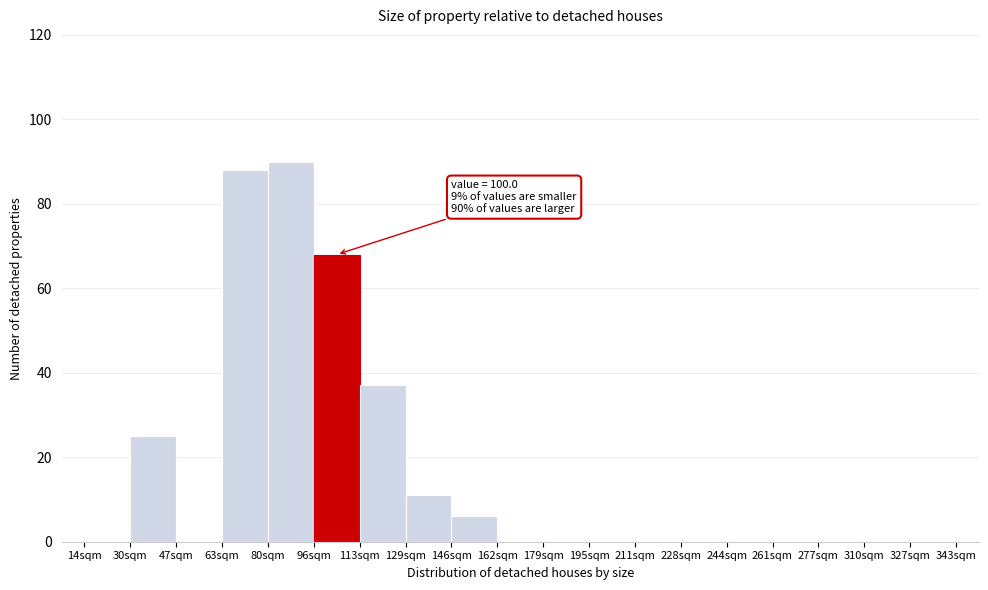

Reading right to left, transcribe all the data shown in this chart.

327sqm=0	310sqm=0	277sqm=0	261sqm=0	244sqm=0	228sqm=0	211sqm=0	195sqm=0	179sqm=0	162sqm=0	146sqm=6	129sqm=11	113sqm=37	96sqm=68	80sqm=90	63sqm=88	47sqm=0	30sqm=25	14sqm=0